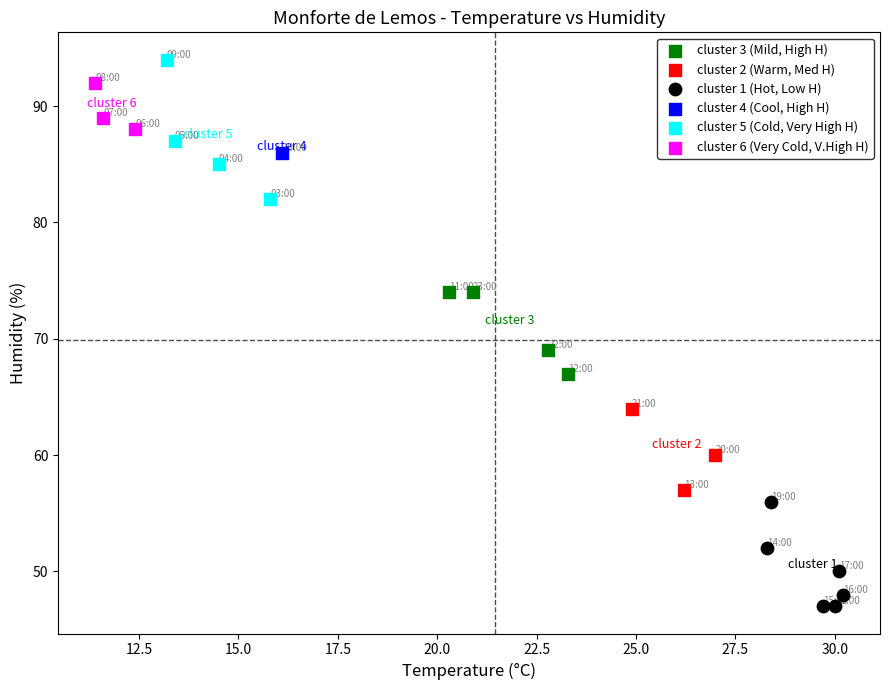

What are all the series names shown in the legend?

cluster 3 (Mild, High H), cluster 2 (Warm, Med H), cluster 1 (Hot, Low H), cluster 4 (Cool, High H), cluster 5 (Cold, Very High H), cluster 6 (Very Cold, V.High H)